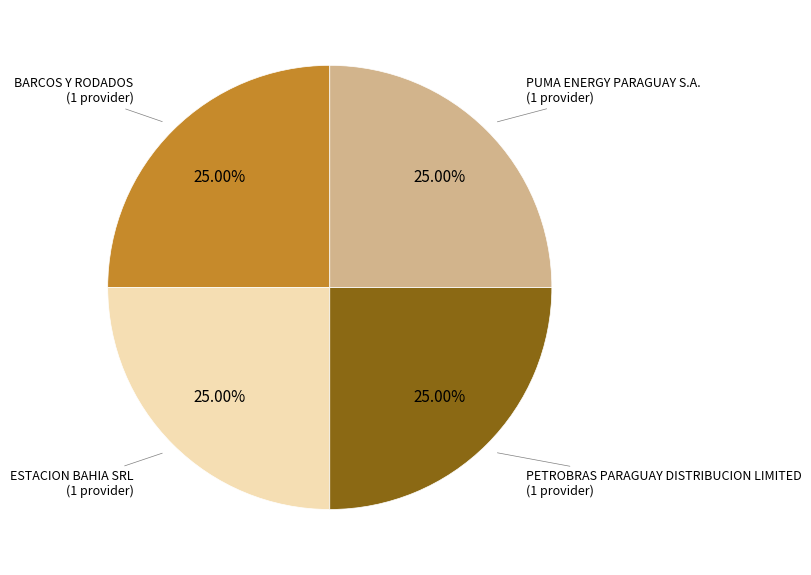

Does any single category account for the majority?

No